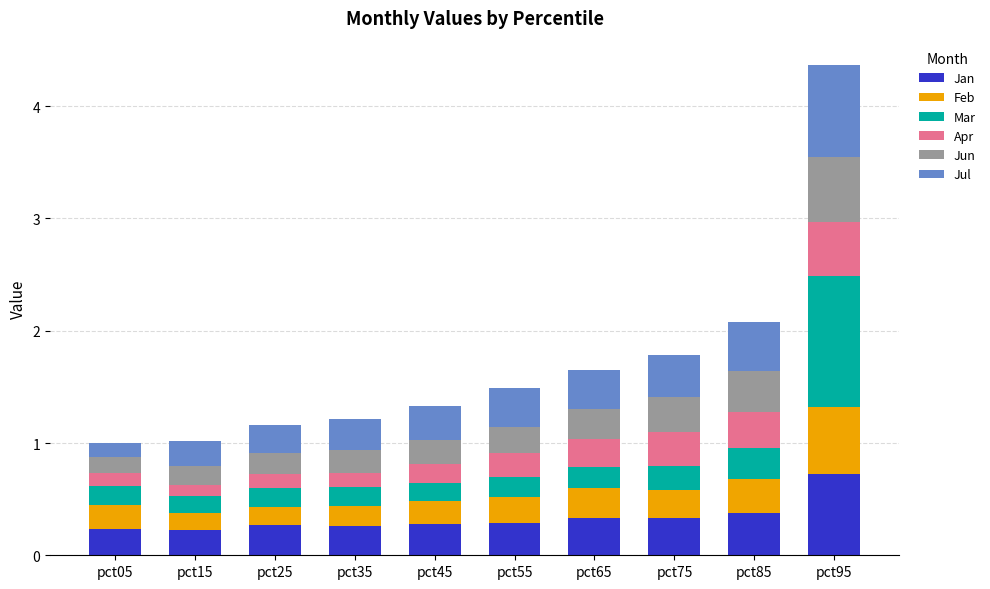

What is the difference between the maximum and second lowest values in the Jan series?

0.5